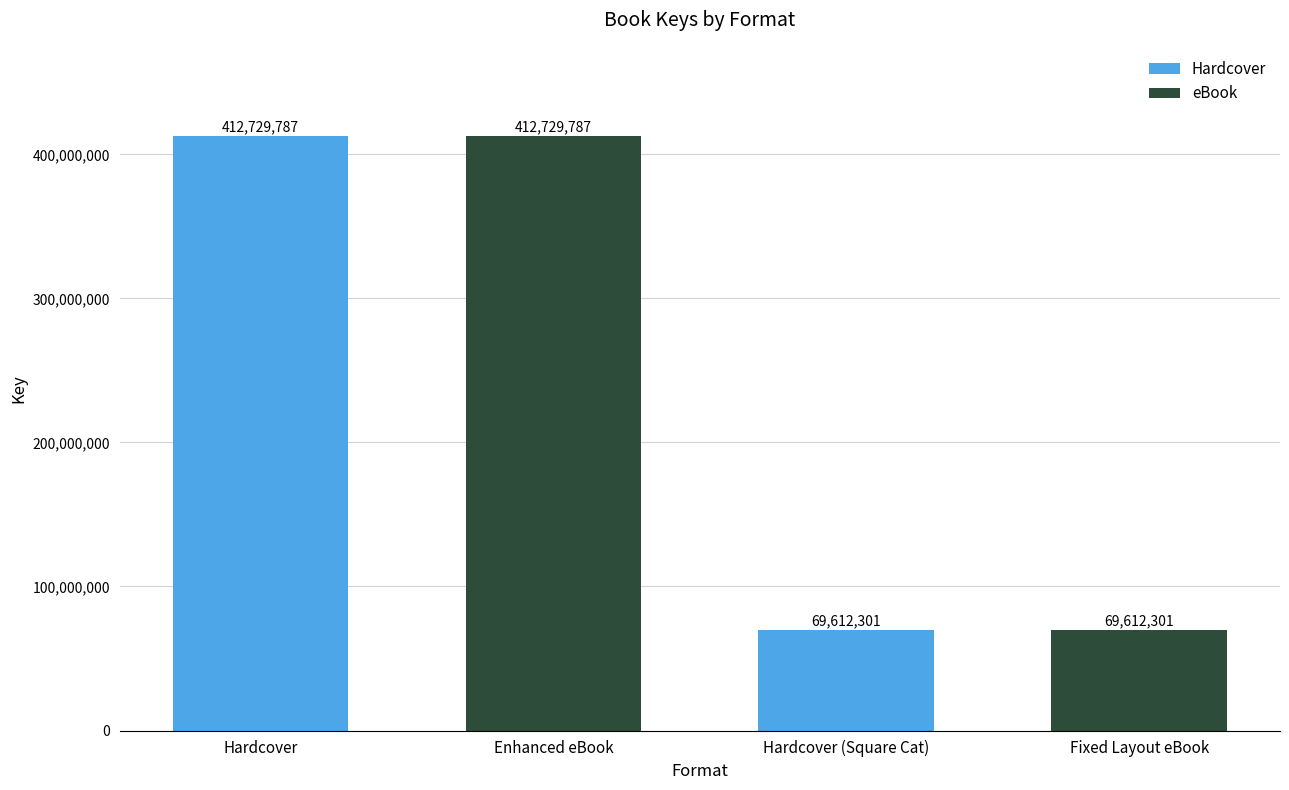

Reading left to right, list all the values displayed in this chart.

Hardcover=412729787	Enhanced eBook=412729787	Hardcover (Square Cat)=69612301	Fixed Layout eBook=69612301